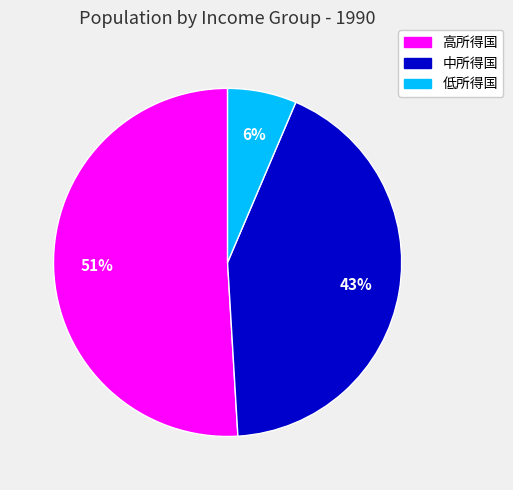

Is the sum of 低所得国 and 中所得国 greater than half?

No